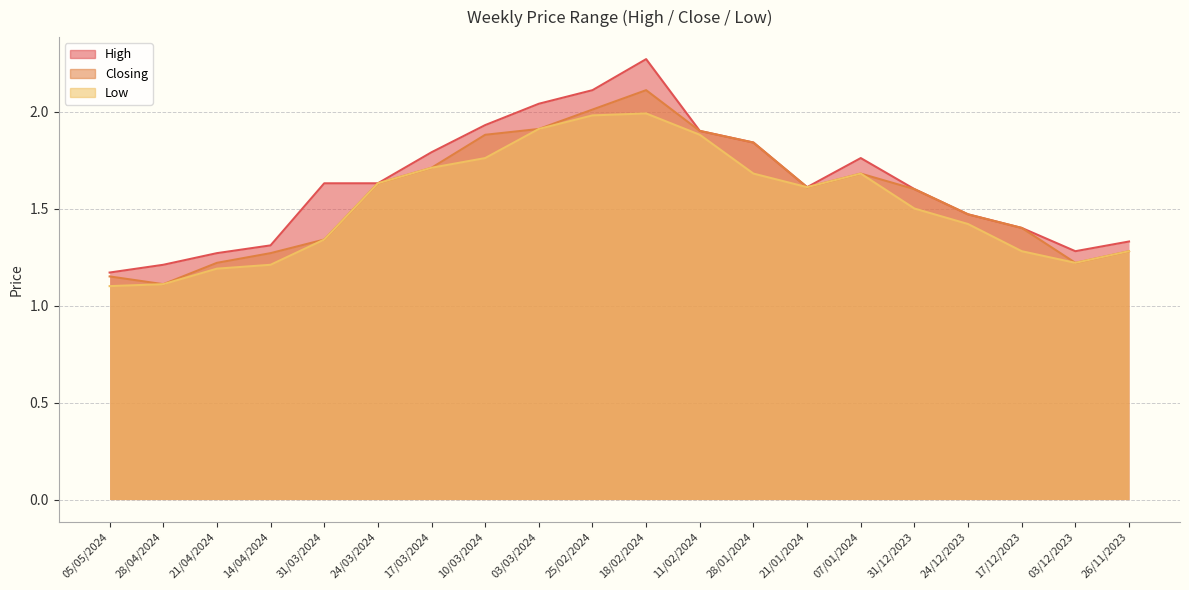

What is the average value of the High series?

1.6